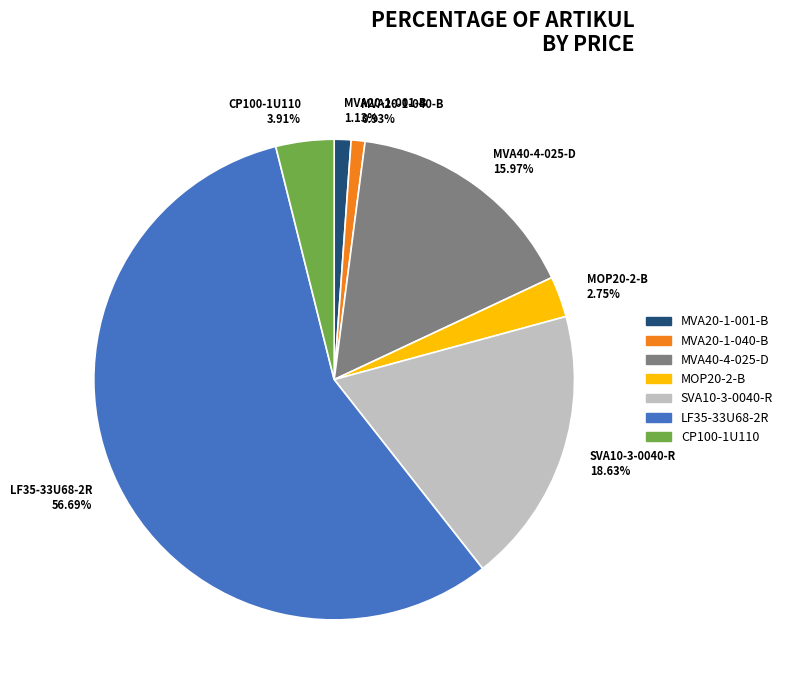

How many slices are in this pie chart?

7